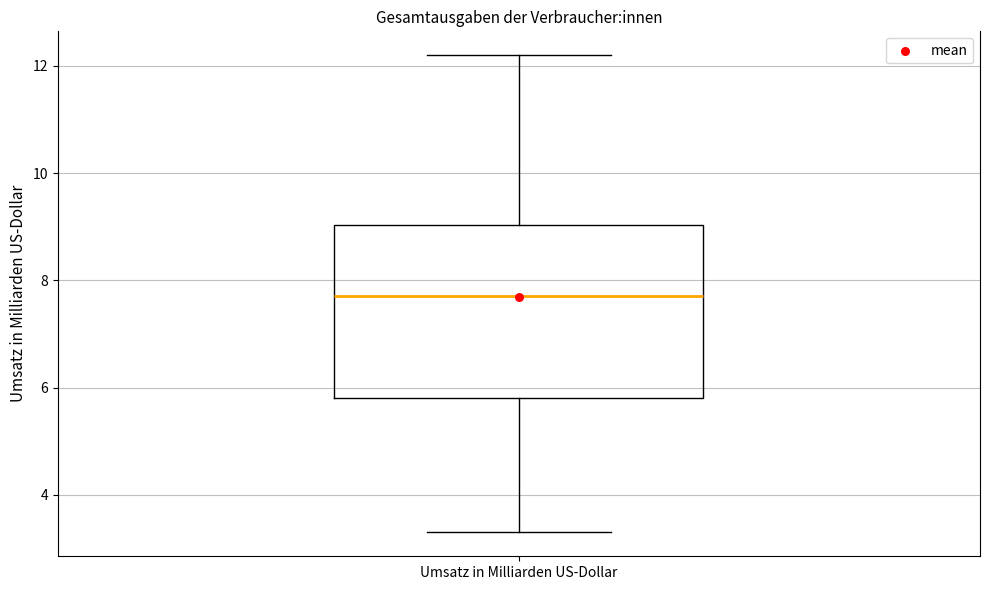

Read this box plot against the y-axis: the position of the median line, the range covered by the box, and the ends of both whiskers. The values are not printed on the chart, so give them approximately, as read against the axis.

median 7.8, box 5.8 to 9.0, whiskers 3.4 to 12.2